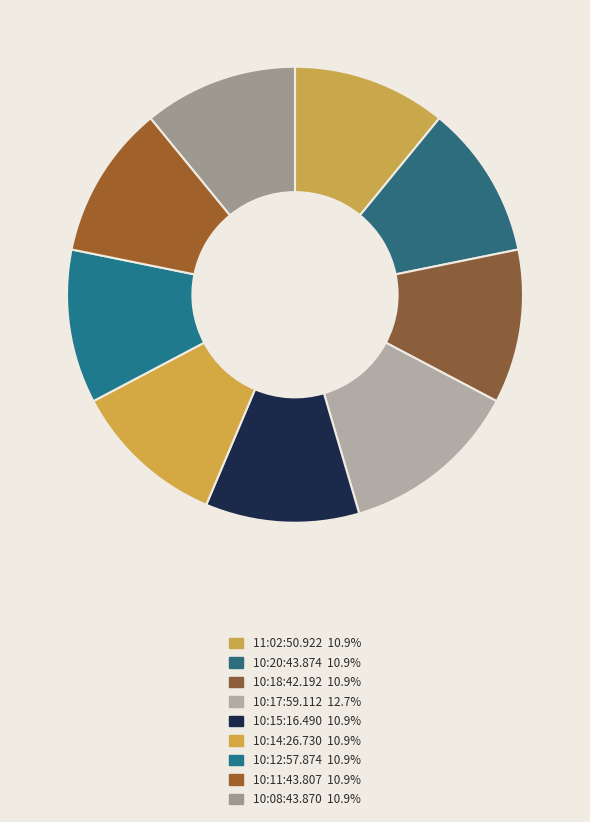

What portion of the pie excludes 10:17:59.112?

87.3%